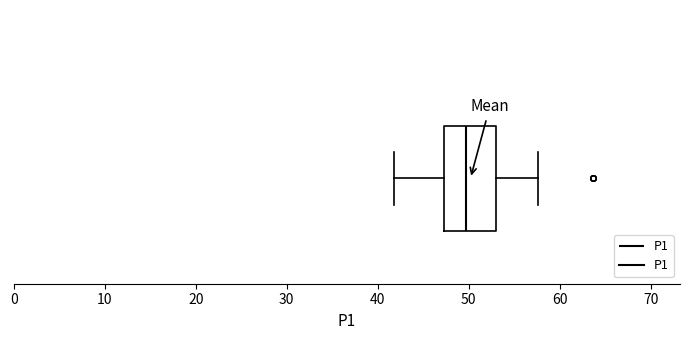

Transcribe this box plot: give where the median line is, the range the box spans, and where the two whiskers end, as read against the x-axis. The values are not printed on the chart, so give them approximately, as read against the axis.

median 50, box 47 to 53, whiskers 42 to 58